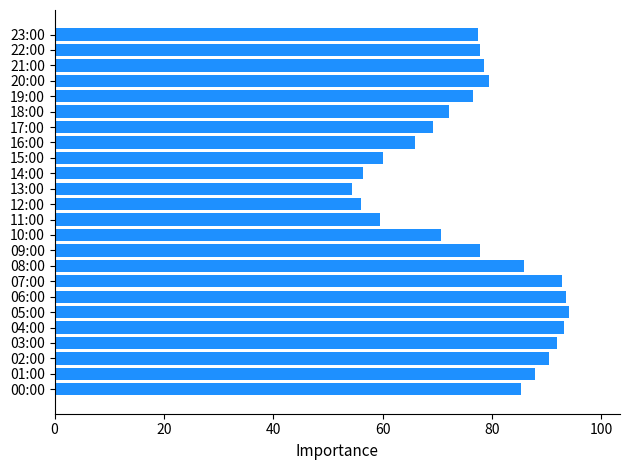

What is the ratio of the value at 21:00 to the value at 05:00?

0.8